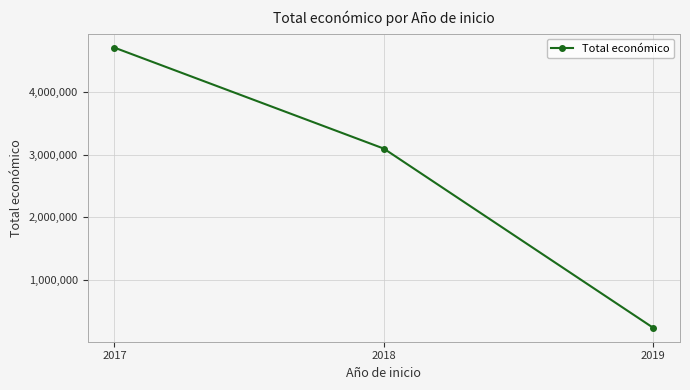

What is the difference between the maximum and second lowest values?

1615728